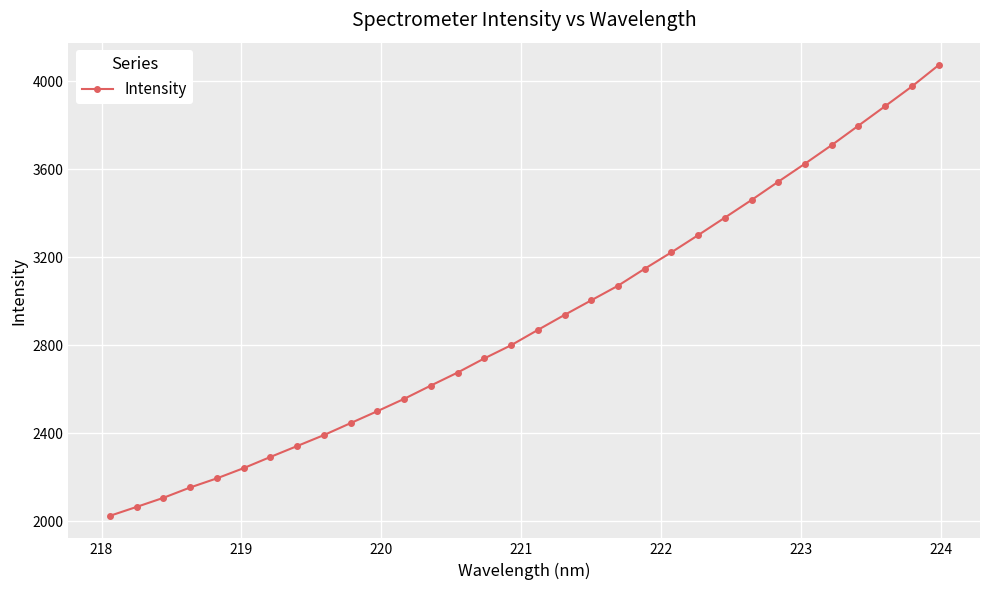

What is the maximum value shown in the chart?

4072.1